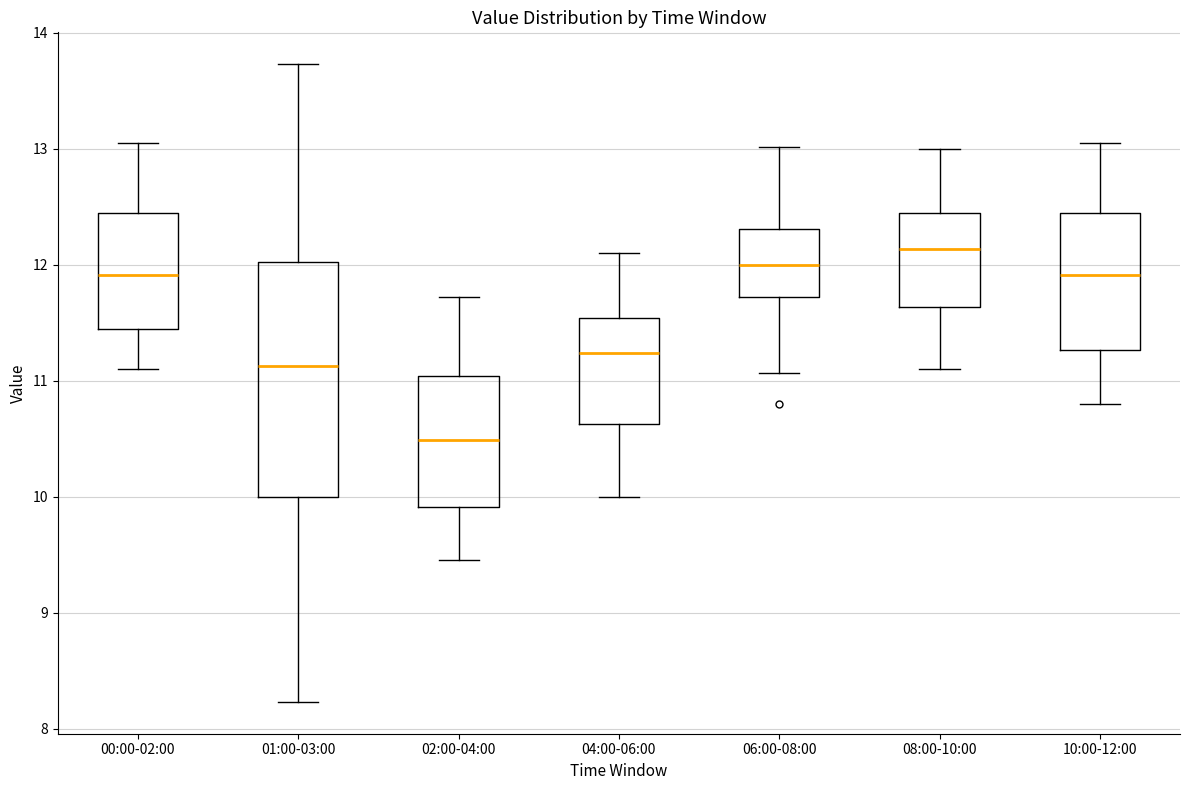

Reading left to right, transcribe this box plot: for each box, give where its median line is, the range the box spans, and where its two whiskers end, as read against the y-axis. The values are not printed on the chart, so give them approximately, as read against the axis.

00:00-02:00: median 11.9, box 11.4 to 12.4, whiskers 11.1 to 13.1
01:00-03:00: median 11.1, box 10.0 to 12.0, whiskers 8.2 to 13.7
02:00-04:00: median 10.5, box 9.9 to 11.0, whiskers 9.5 to 11.7
04:00-06:00: median 11.2, box 10.6 to 11.5, whiskers 10.0 to 12.1
06:00-08:00: median 12.0, box 11.7 to 12.3, whiskers 11.1 to 13.0
08:00-10:00: median 12.1, box 11.6 to 12.4, whiskers 11.1 to 13.0
10:00-12:00: median 11.9, box 11.3 to 12.4, whiskers 10.8 to 13.1